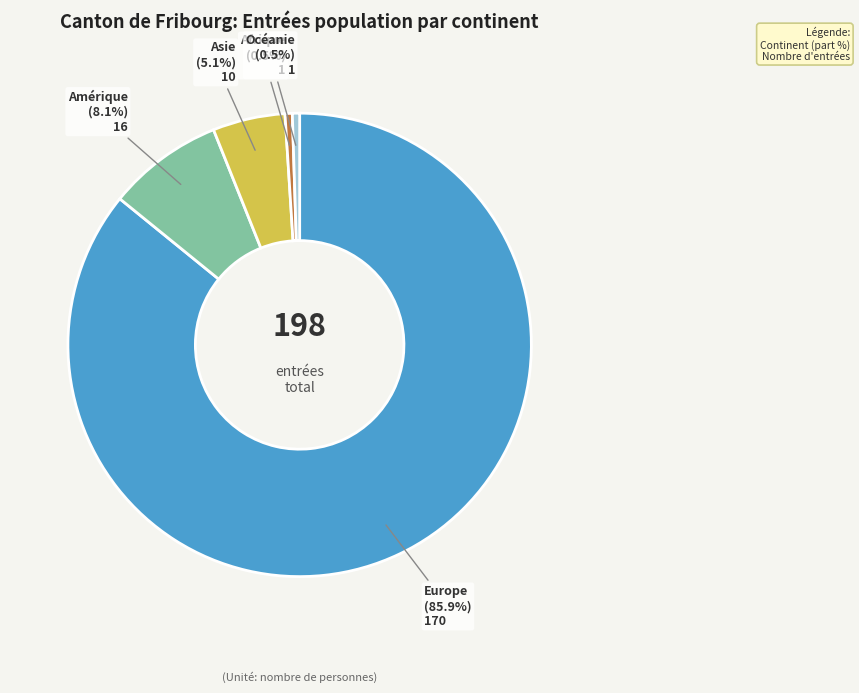

Count the number of slices in the pie.

5